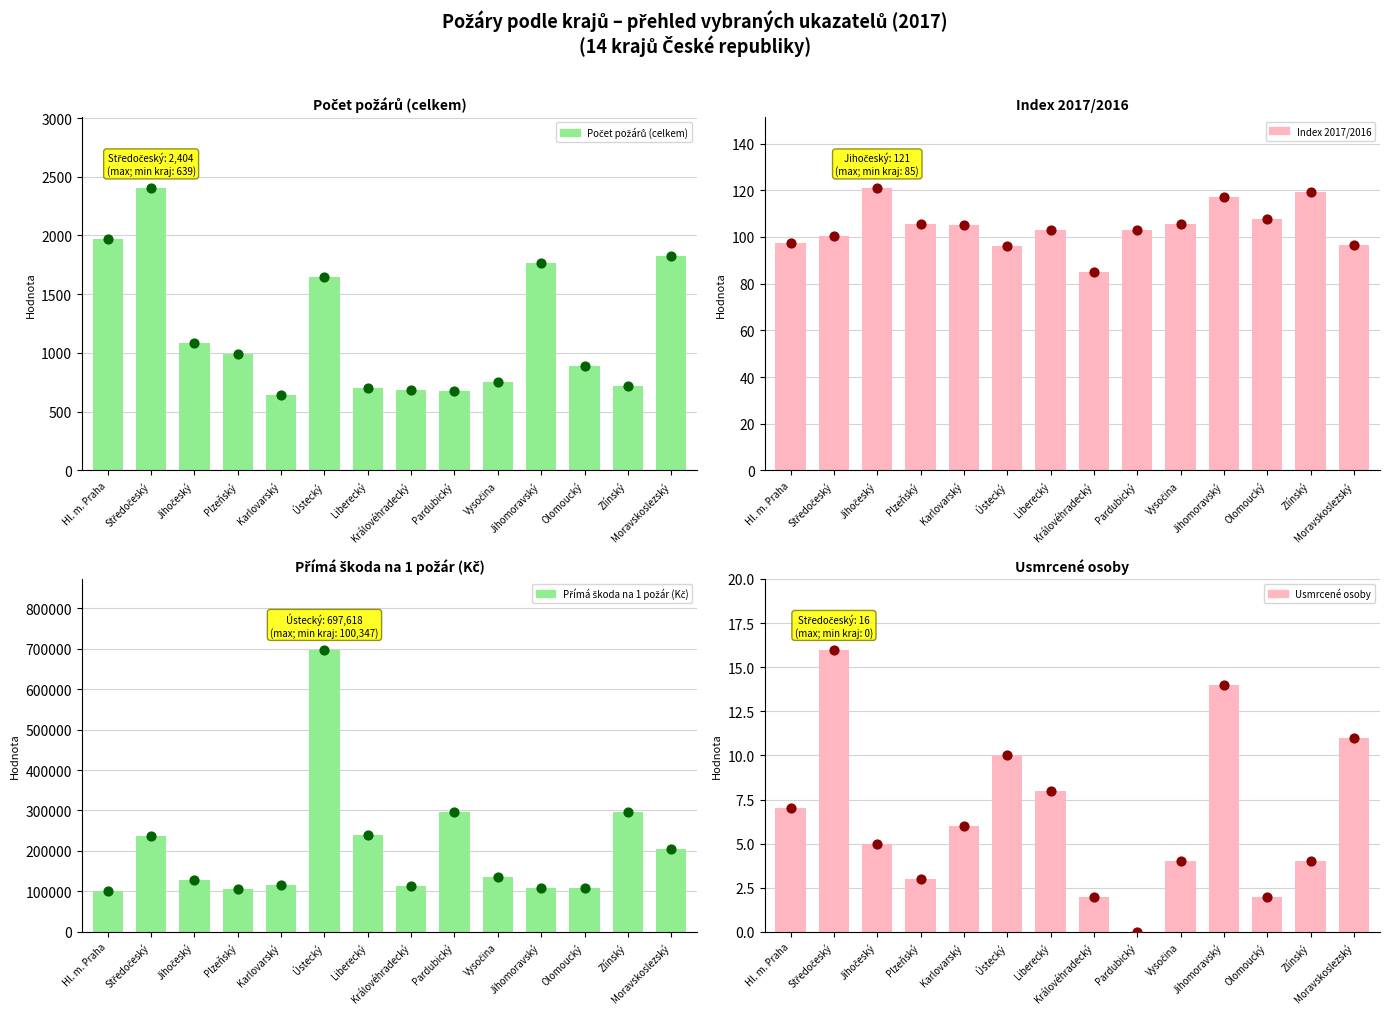

What is the total value across all series at Plzeňský?

105973.8